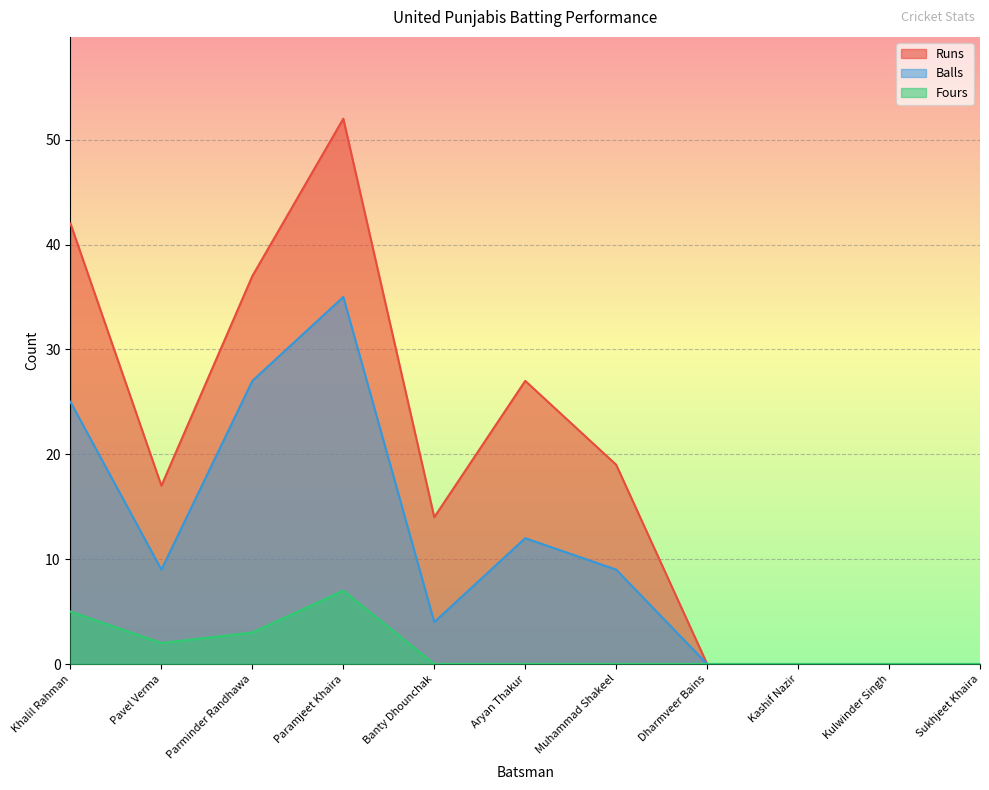

At how many categories does at least one series exceed 36?

3